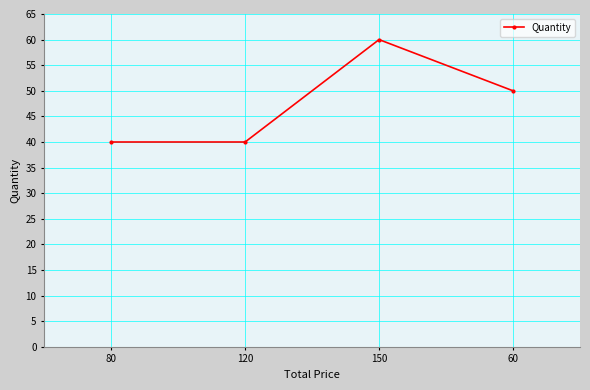

How many points are higher than both their immediate neighbors (excluding endpoints)?

1